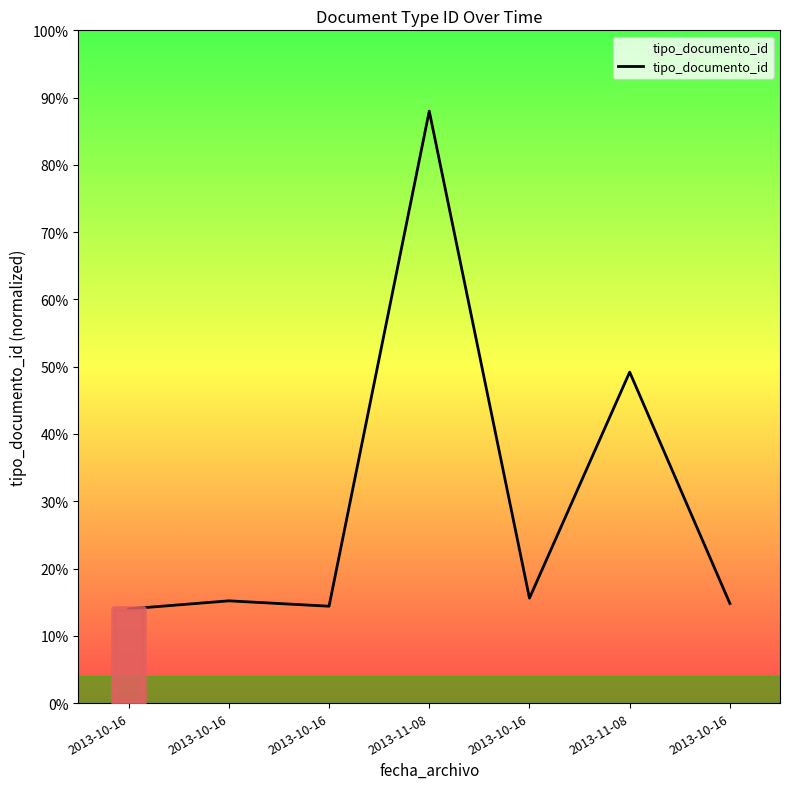

How many values are below 38?

3